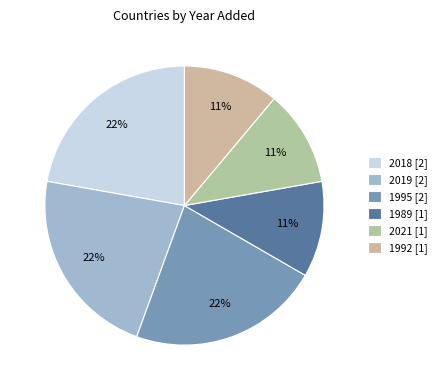

How many slices are in this pie chart?

6